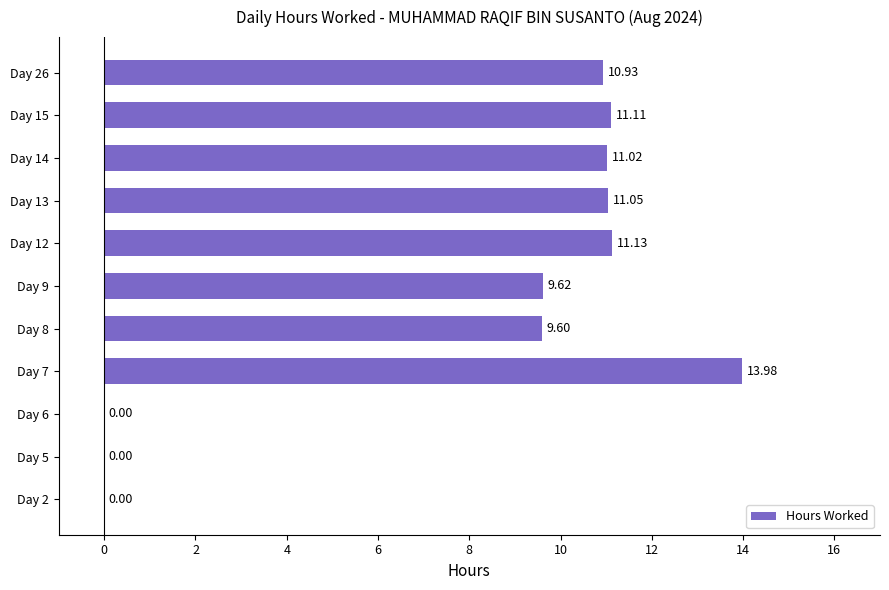

What is the sum of the values at Day 14 and Day 13?

22.1